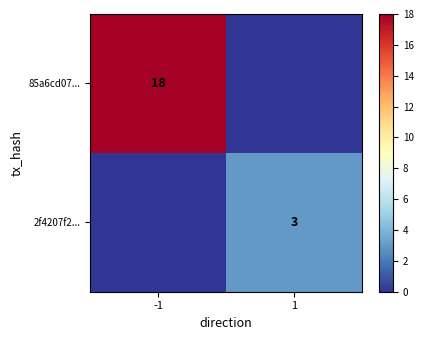

The value of 2f4207f2... at 1 is 1. True or false?

False